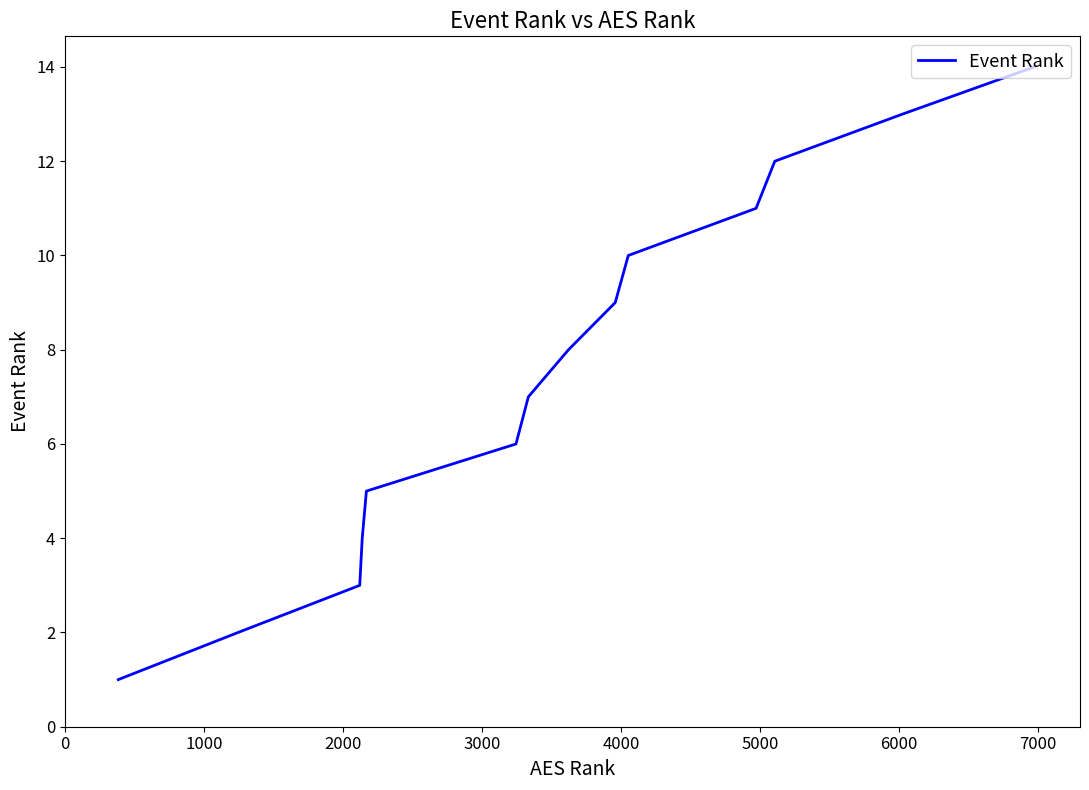

What is the difference between the maximum and minimum values?

13